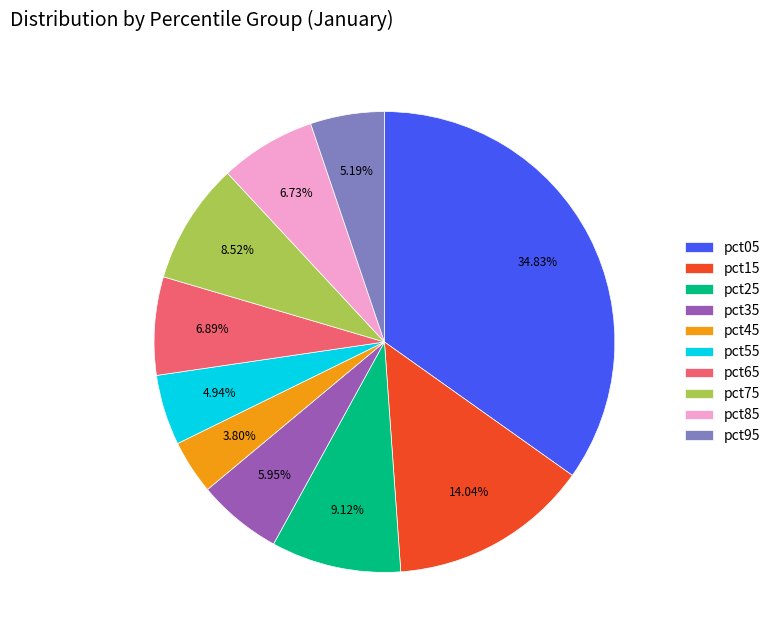

Is there any slice that represents more than half of the pie?

No